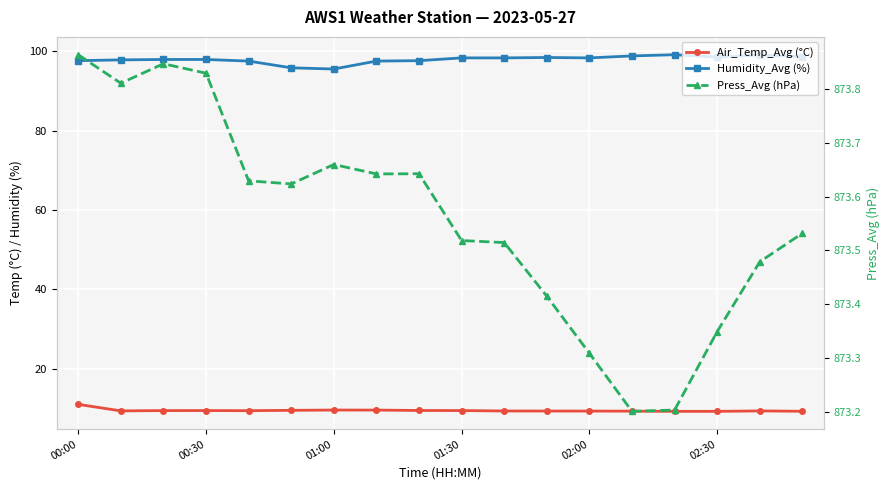

Between 00:00 and 14, which is larger?

00:00